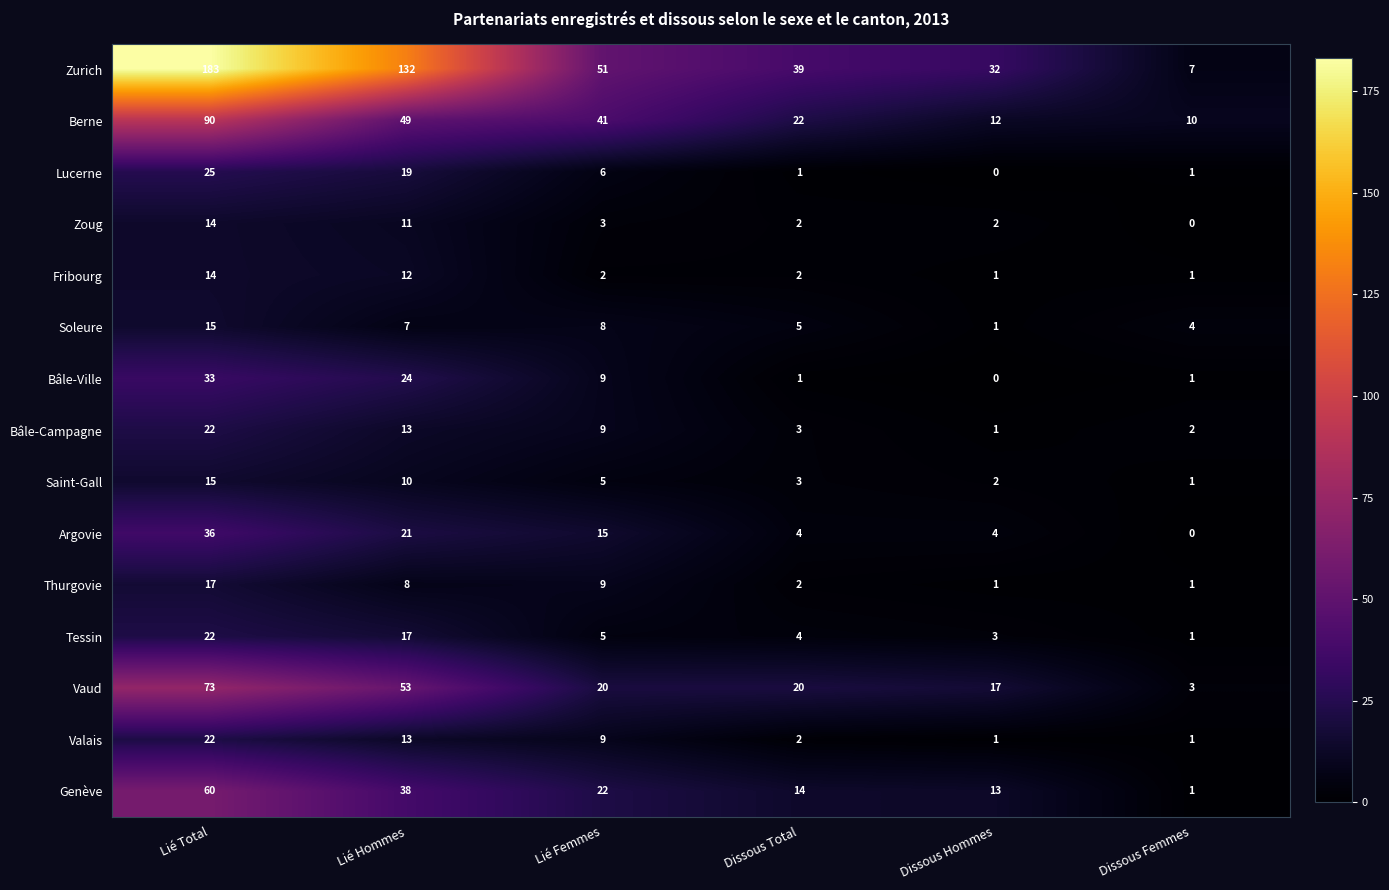

At which label does Zurich first exceed 51?

Lié Total